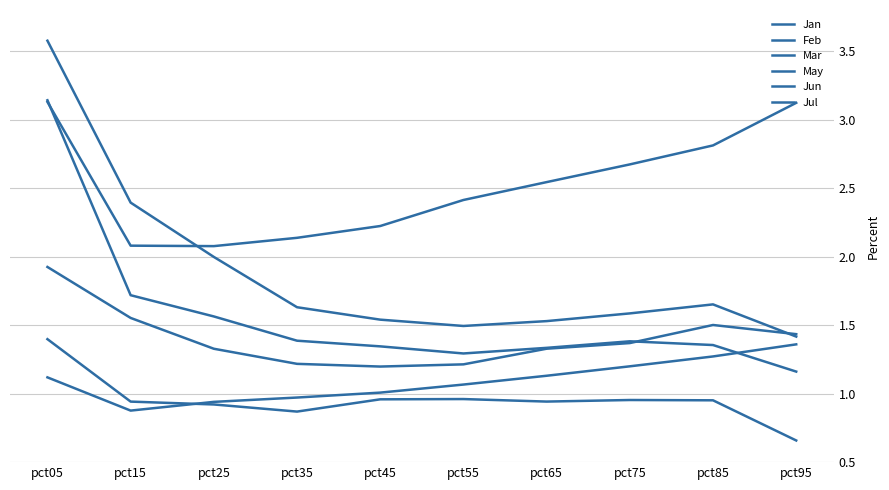

What is the maximum value shown in the chart?

3.6